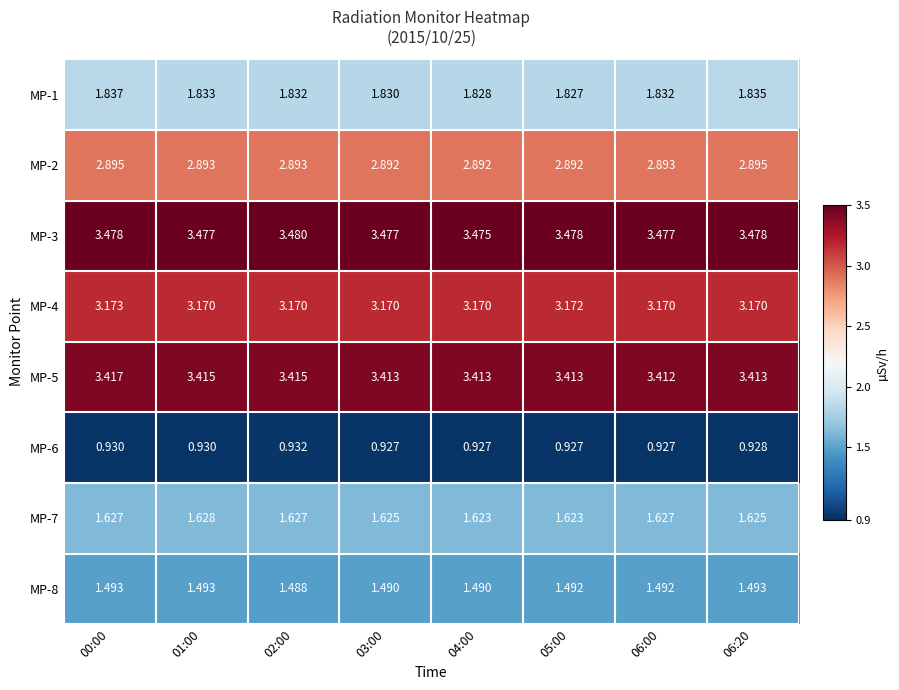

Rank the series by their maximum value, from lowest to highest.

MP-6, MP-8, MP-7, MP-1, MP-2, MP-4, MP-5, MP-3